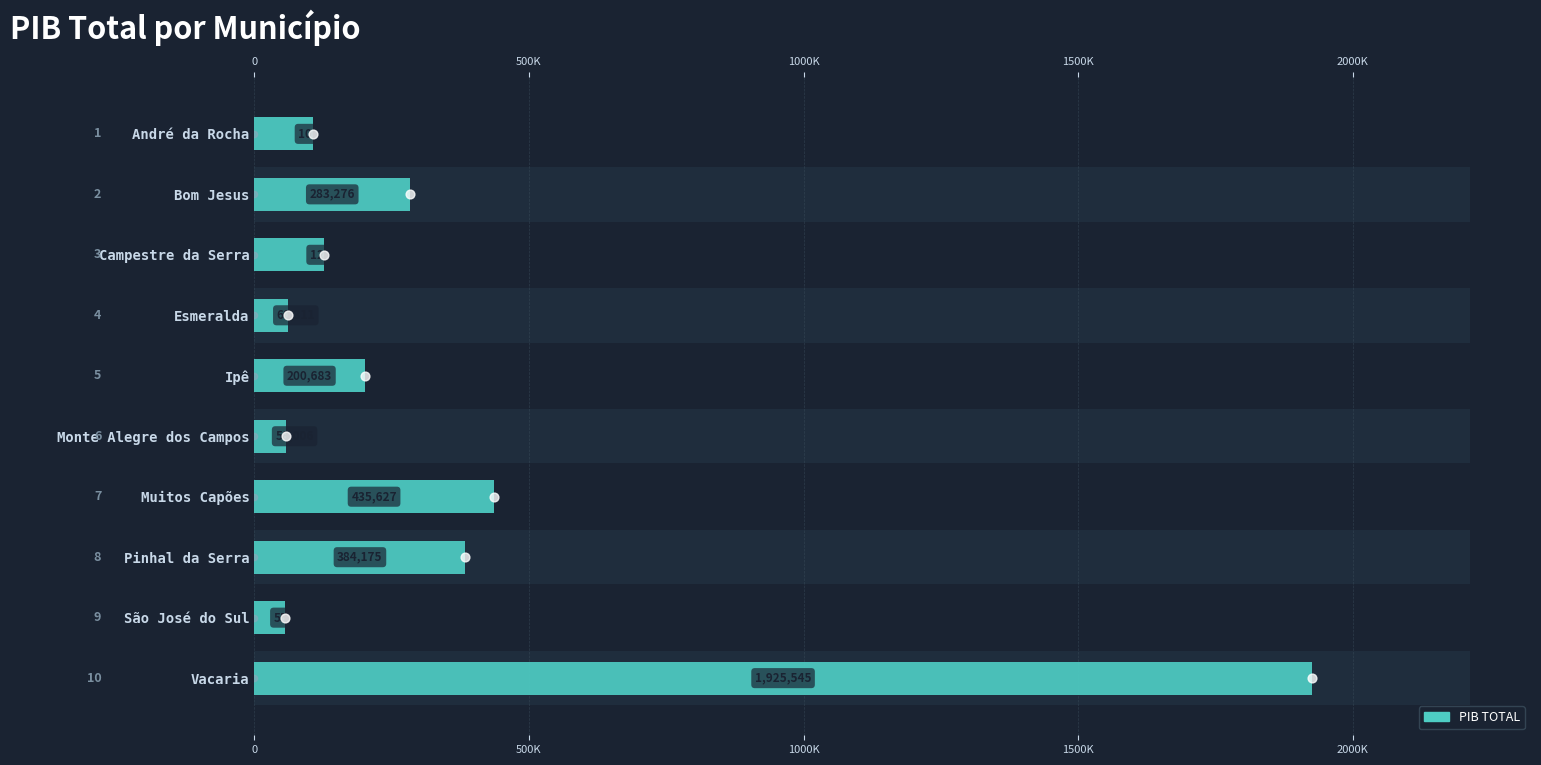

What is the change in value from Bom Jesus to Ipê?

-82592.9